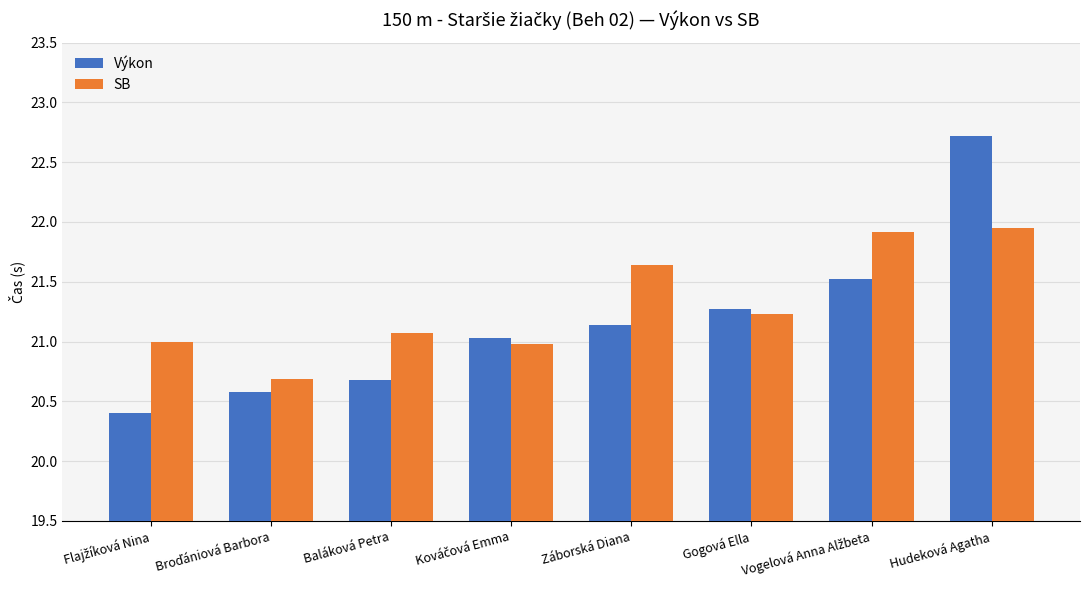

True or false: SB has a value of 21.2 at Gogová Ella.

True